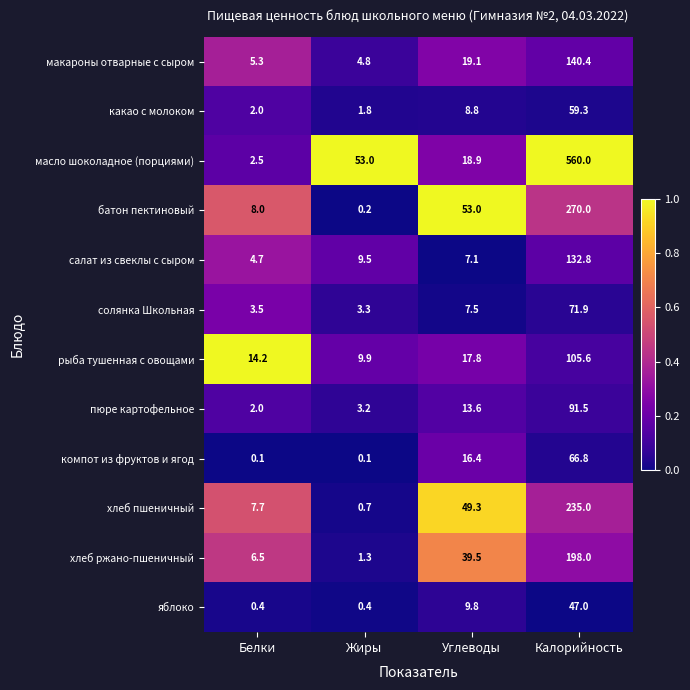

What is the difference between the maximum and minimum values in the яблоко series?

46.6